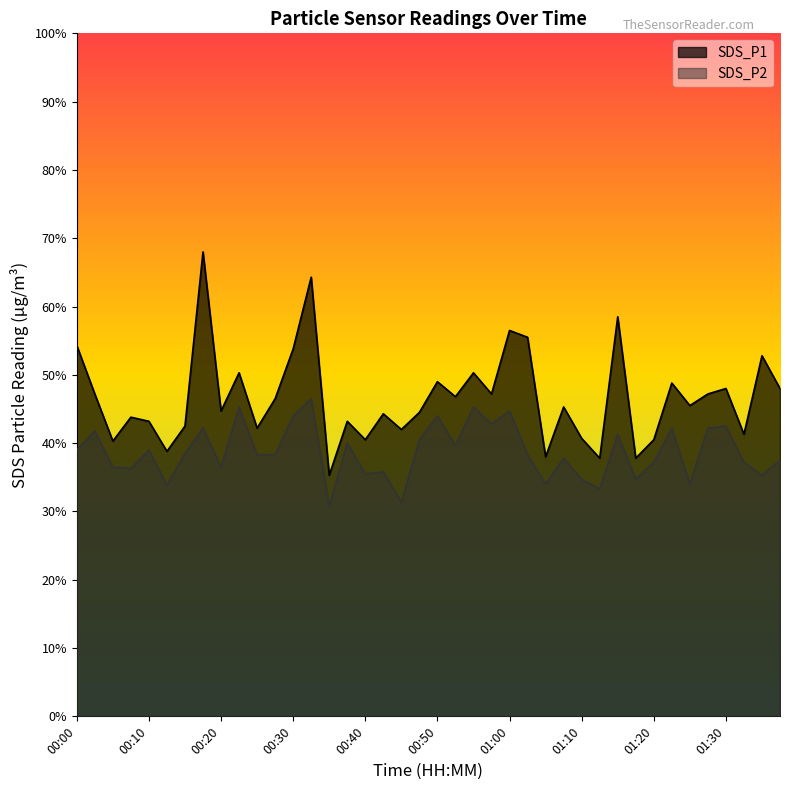

Does the chart display data point markers on the line(s)?

No